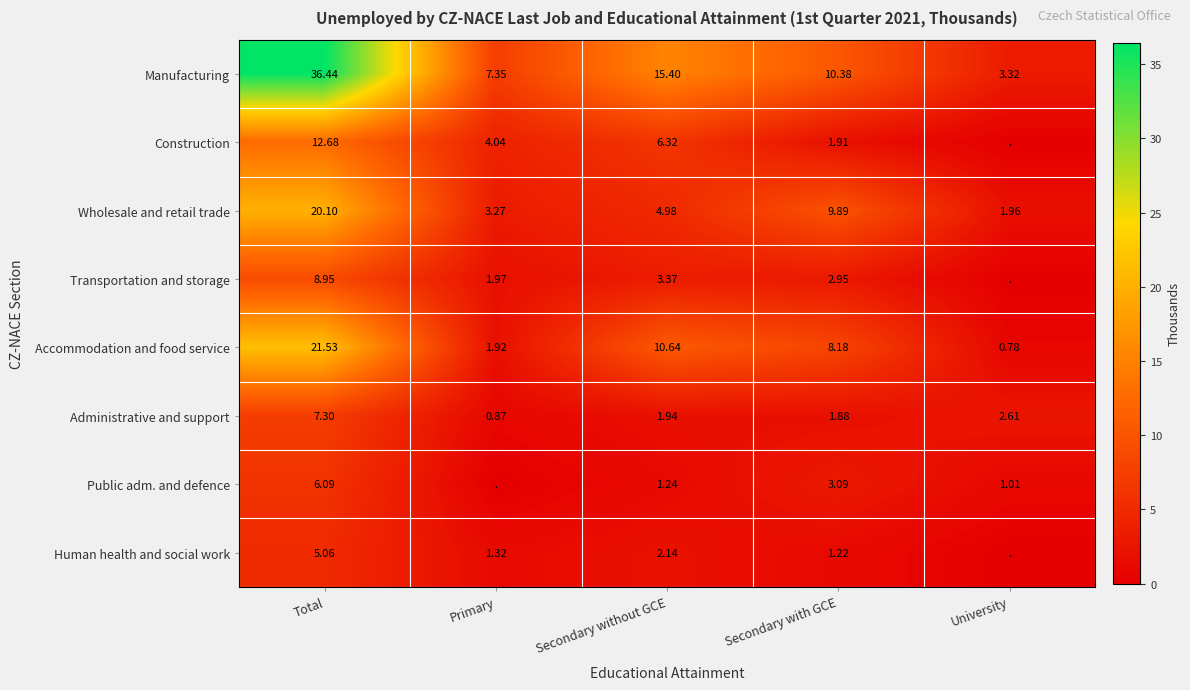

Where is Manufacturing nearest to the value 19?

Secondary without GCE